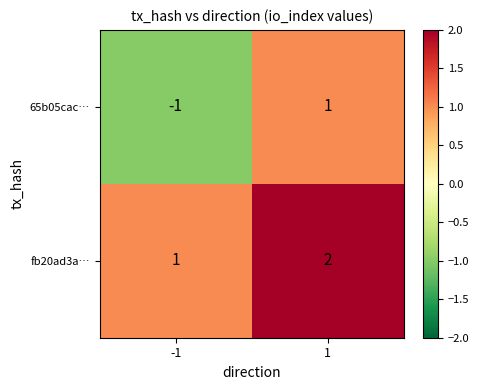

Is the value of 65b05cac… at -1 greater than the value of fb20ad3a… at 1?

No